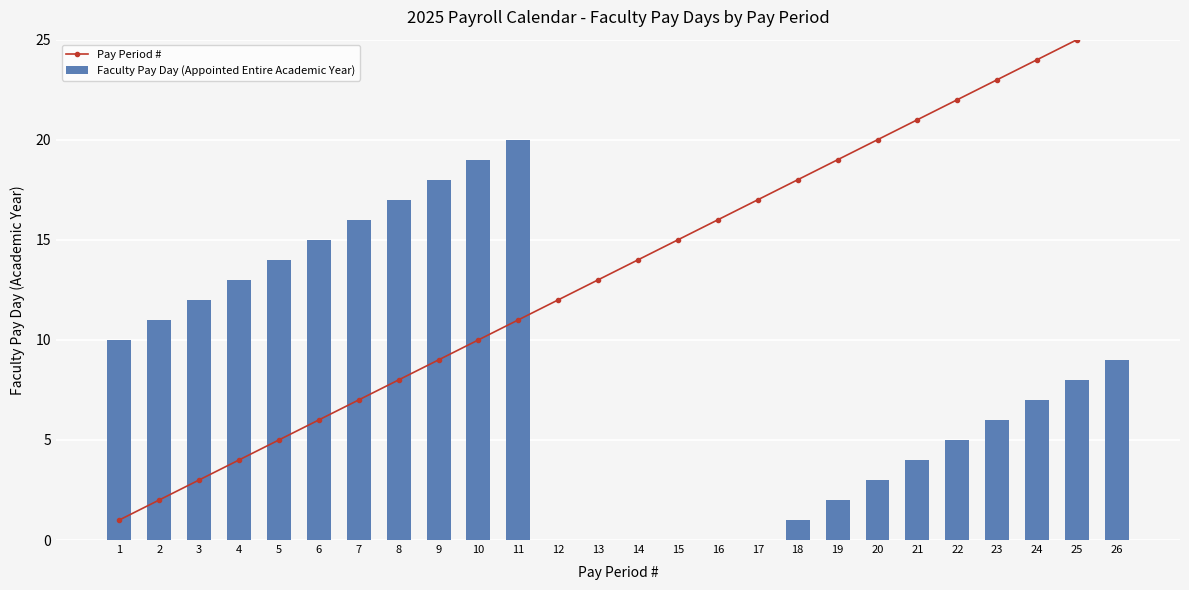

Which series has the widest spread of values?

Pay Period #